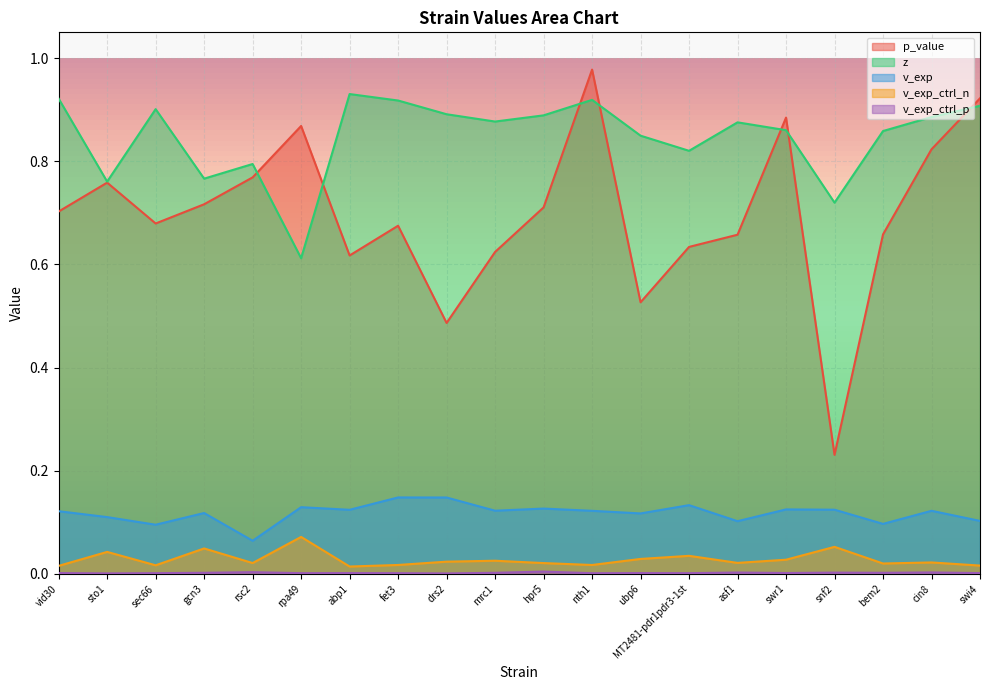

Which series has the largest total across all categories?

z